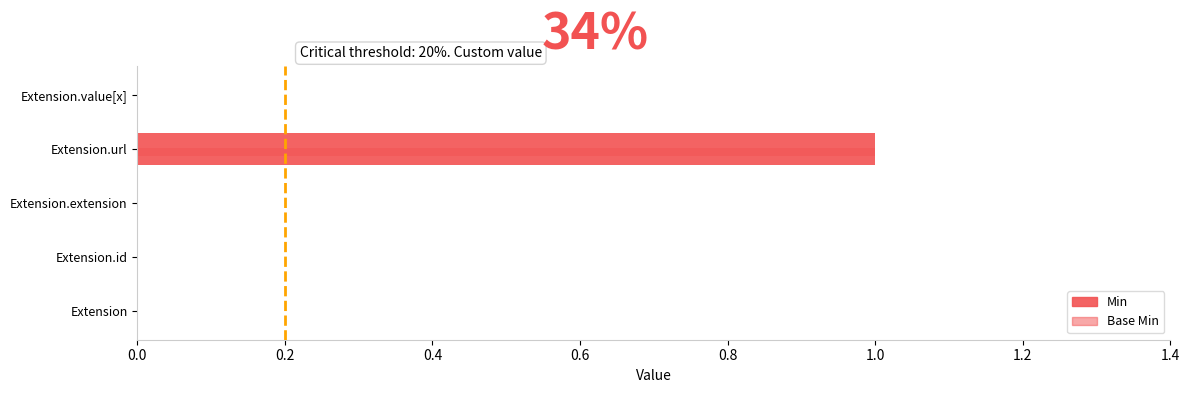

Count the number of categories in the chart.

5